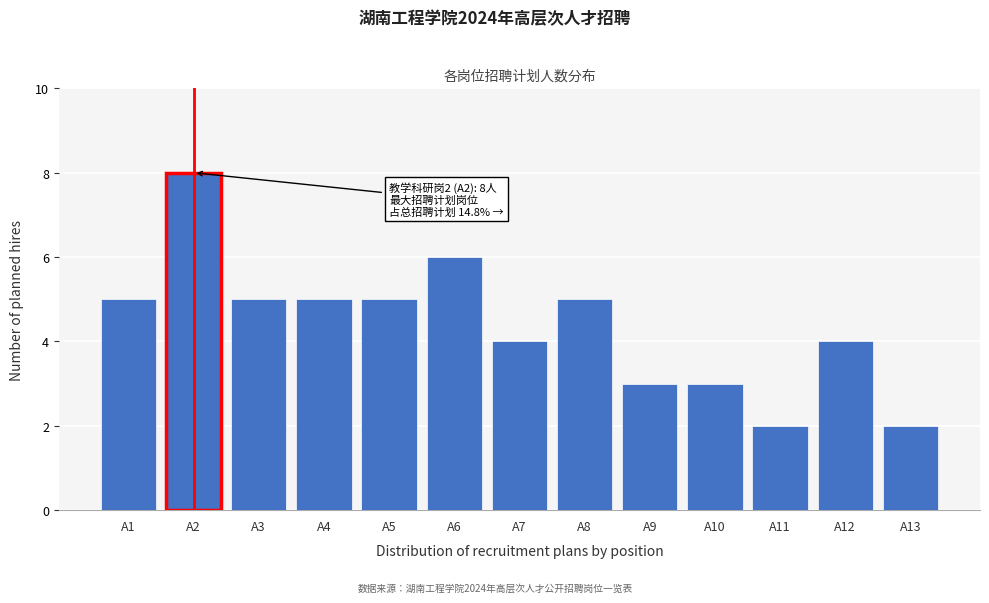

Reading left to right, list all the values displayed in this chart.

5	8	5	5	5	6	4	5	3	3	2	4	2